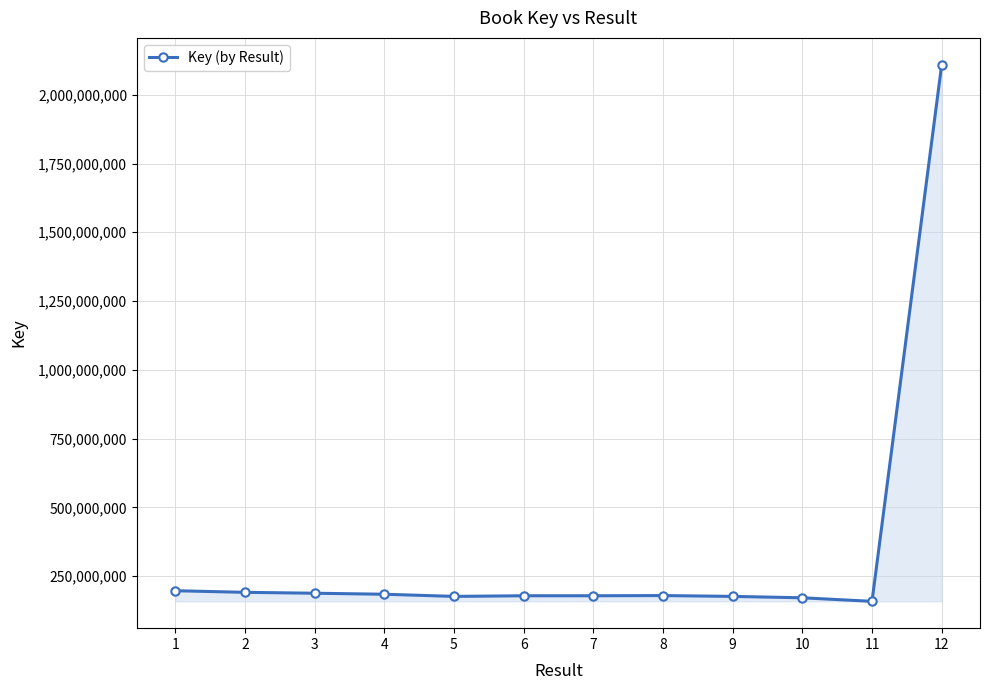

At which category does the chart reach its peak across all series?

12